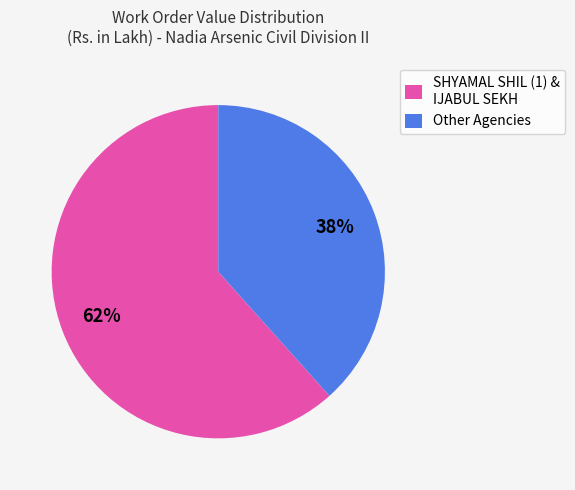

Approximately how many times larger is the value at SHYAMAL SHIL (1) & IJABUL SEKH compared to Other Agencies?

1.6